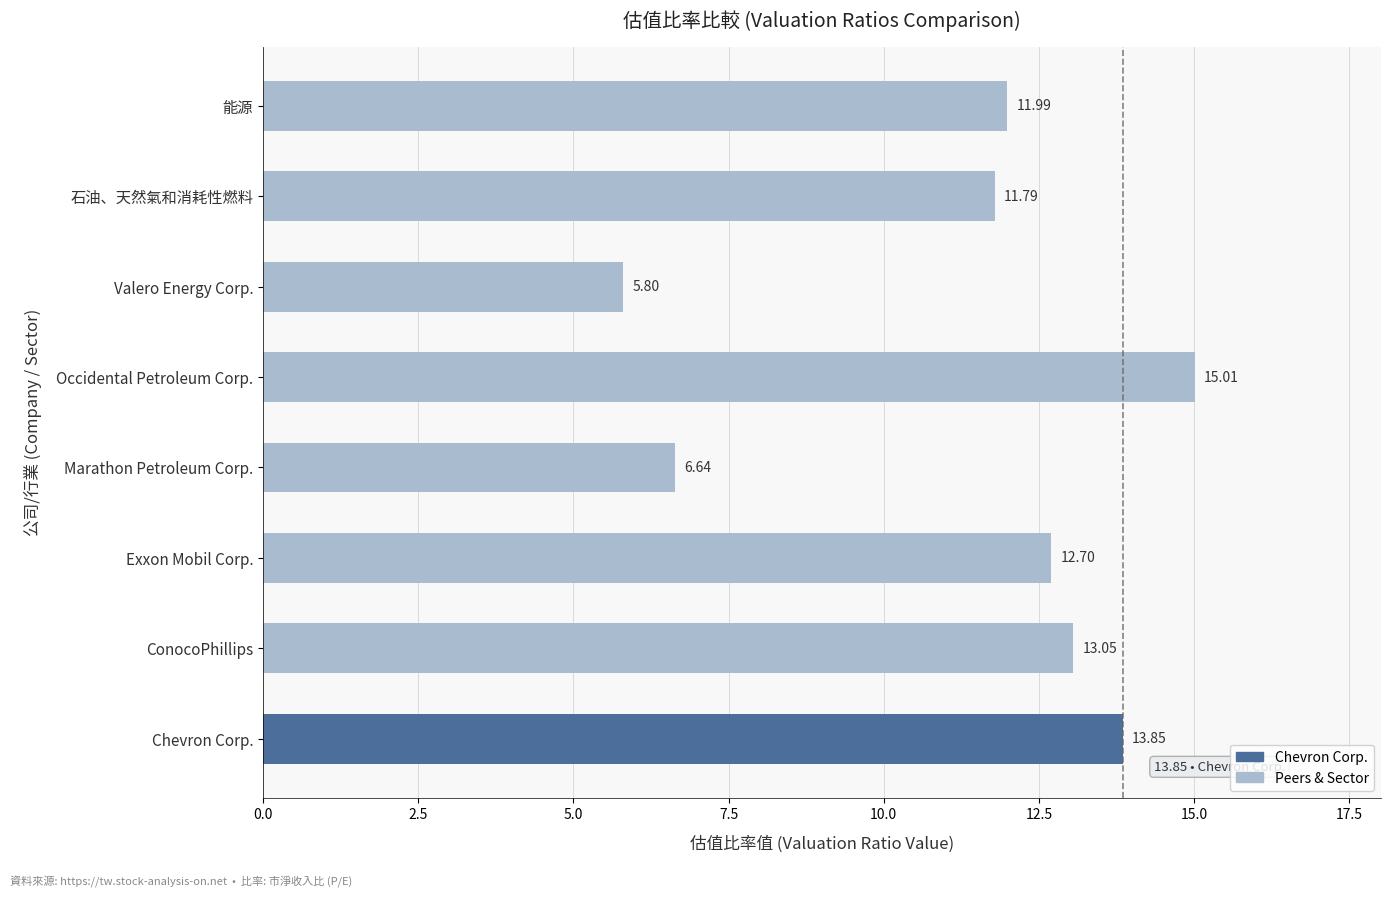

Where is the data nearest to the value 10?

石油、天然氣和消耗性燃料